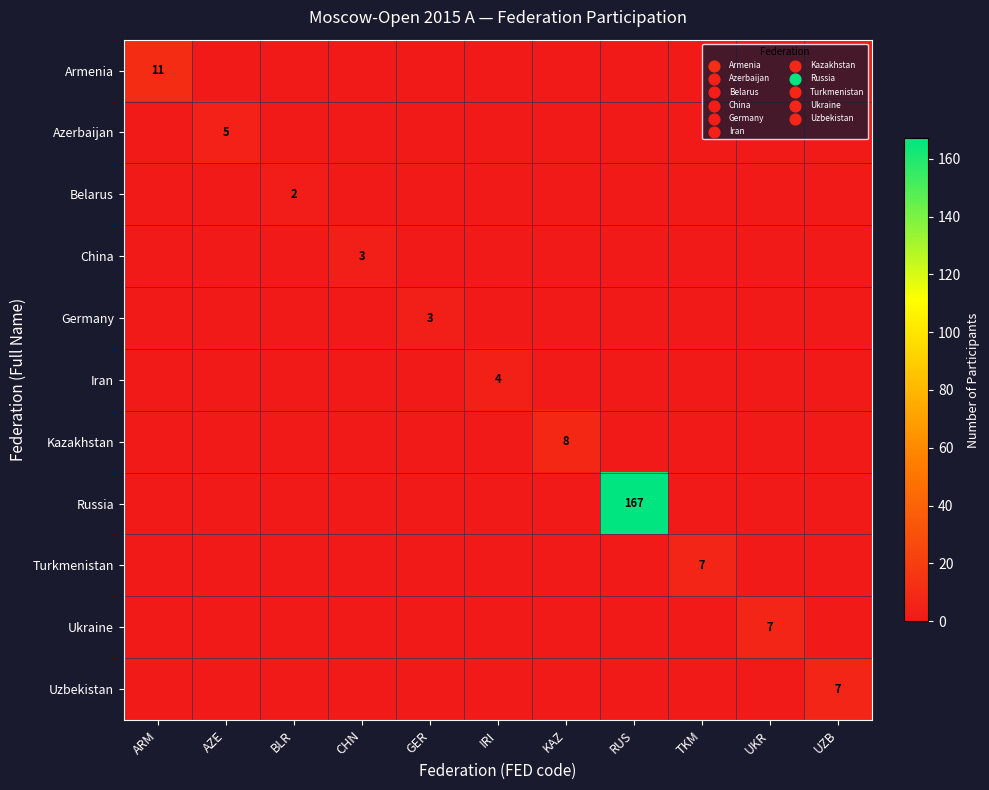

True or false: Germany has a value of 0 at KAZ.

True